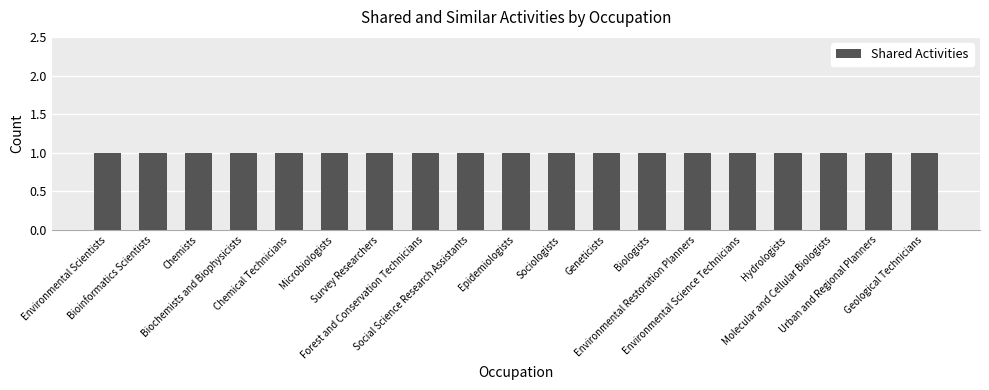

What is the label of the 4th bar from the right?

Hydrologists